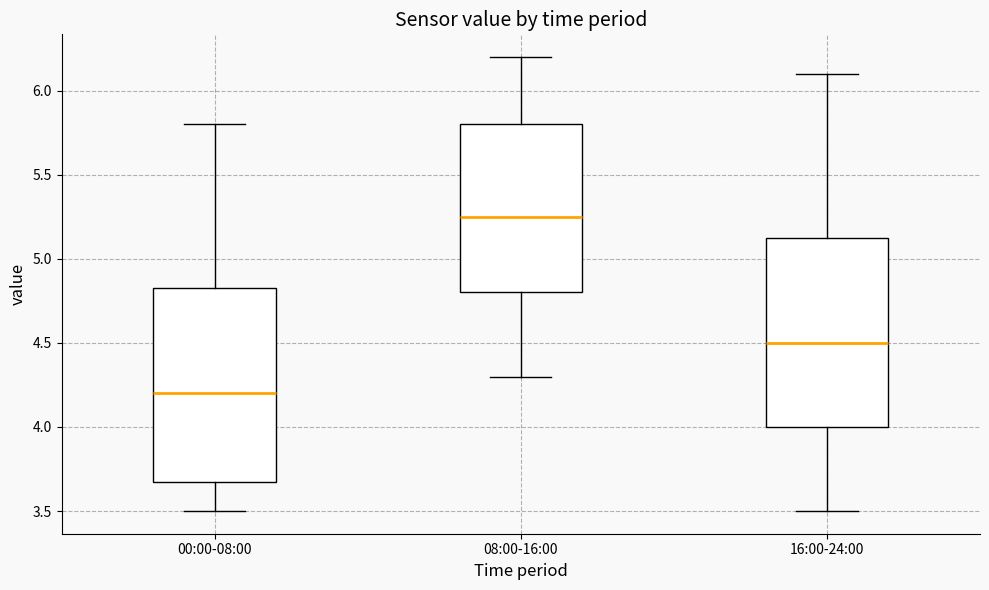

Which box's median line is the lowest?

00:00-08:00